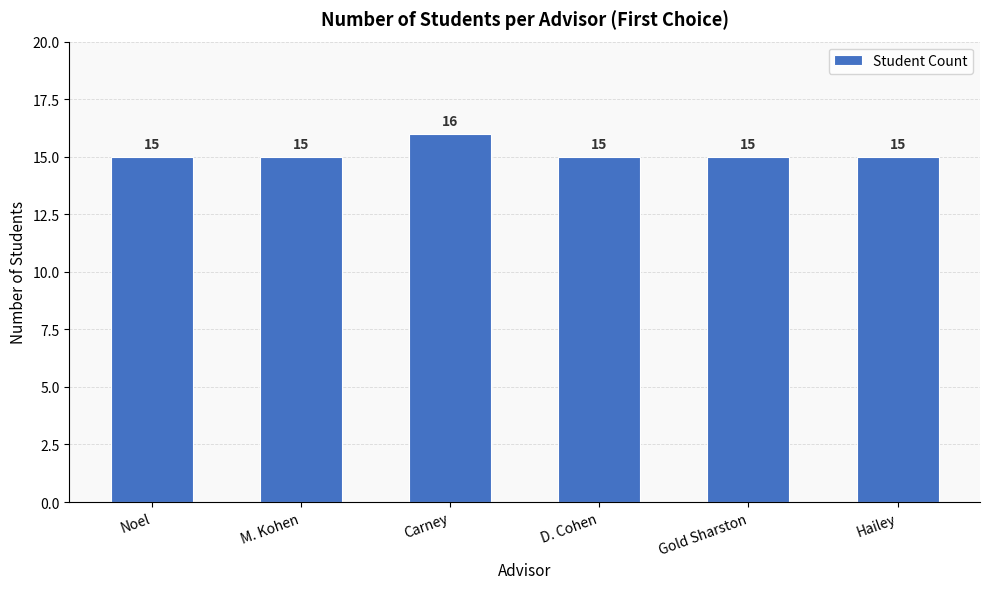

What is the greatest value displayed?

16